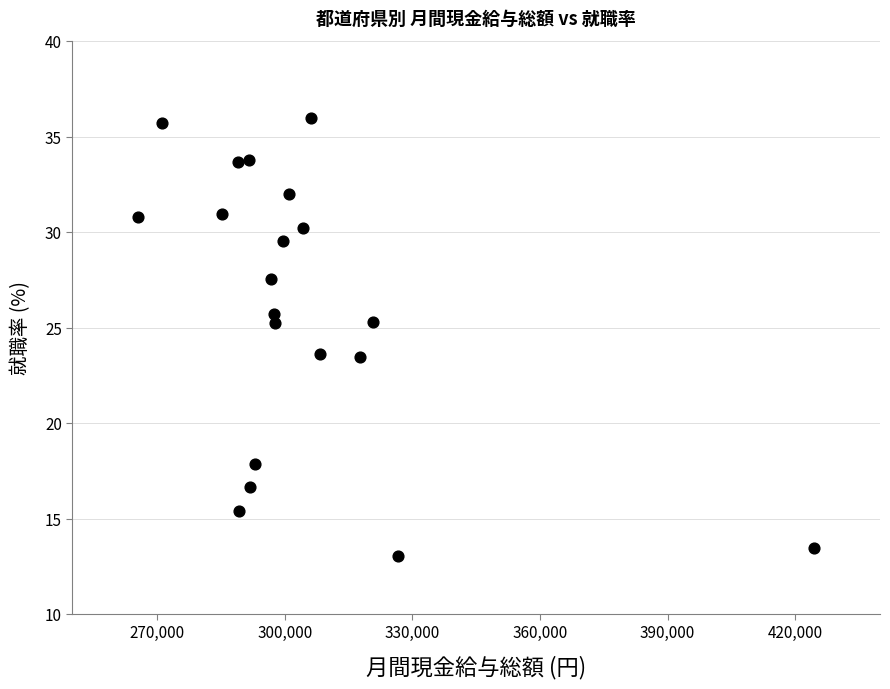

What is the range of Y values (max minus min)?

22.9